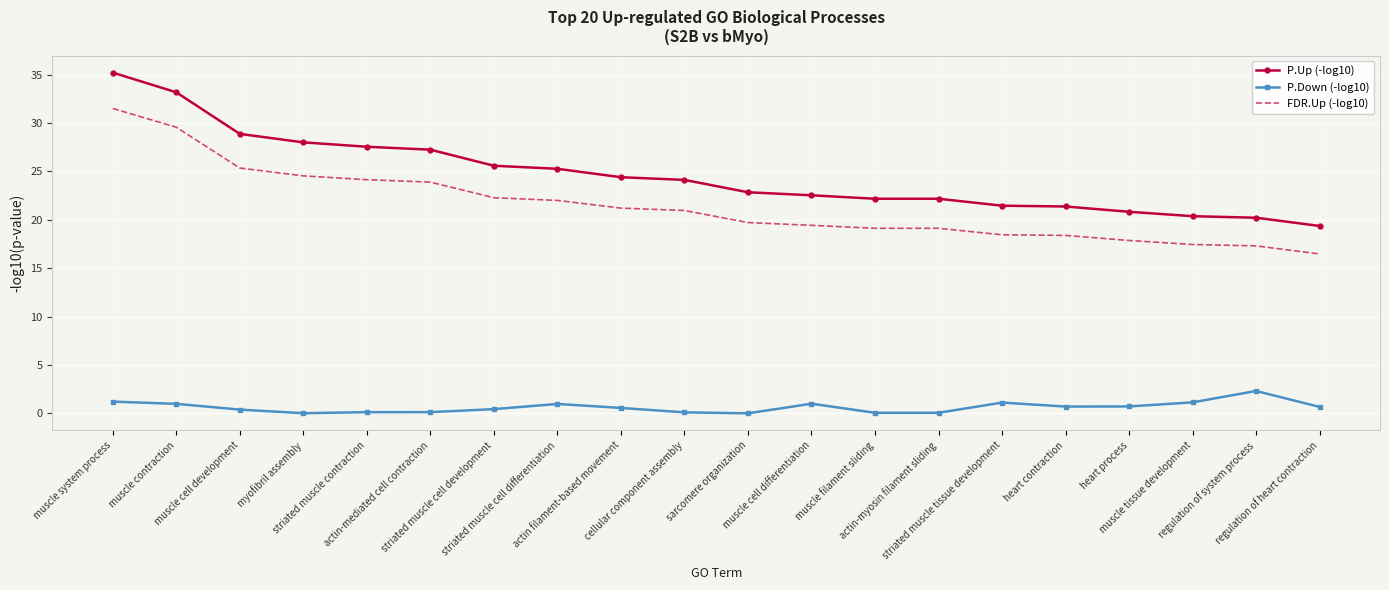

Which series has the largest total across all categories?

P.Up (-log10)